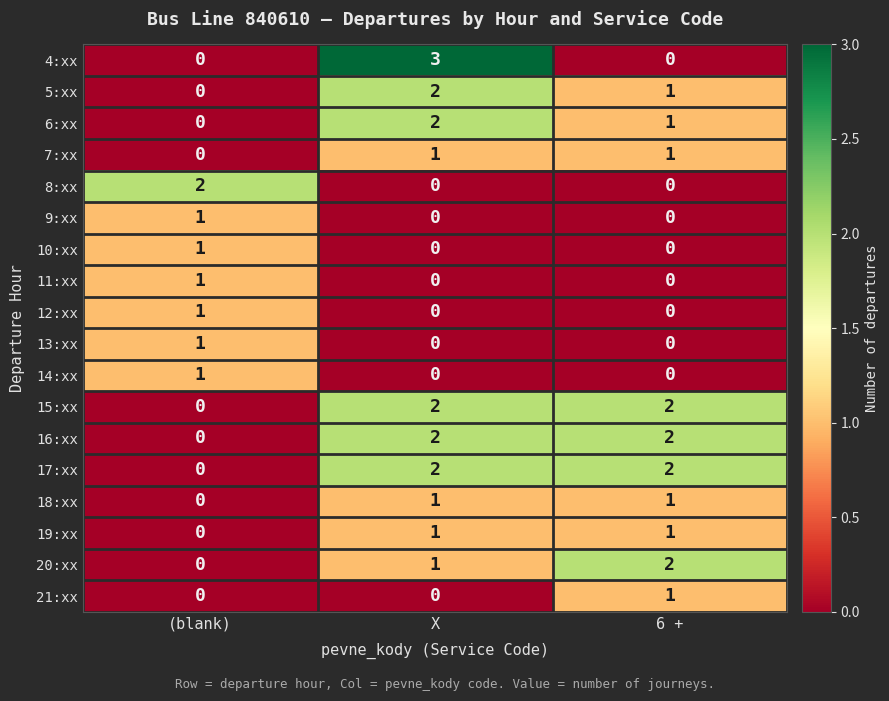

The value of 15:xx at 6 + is 2. True or false?

True